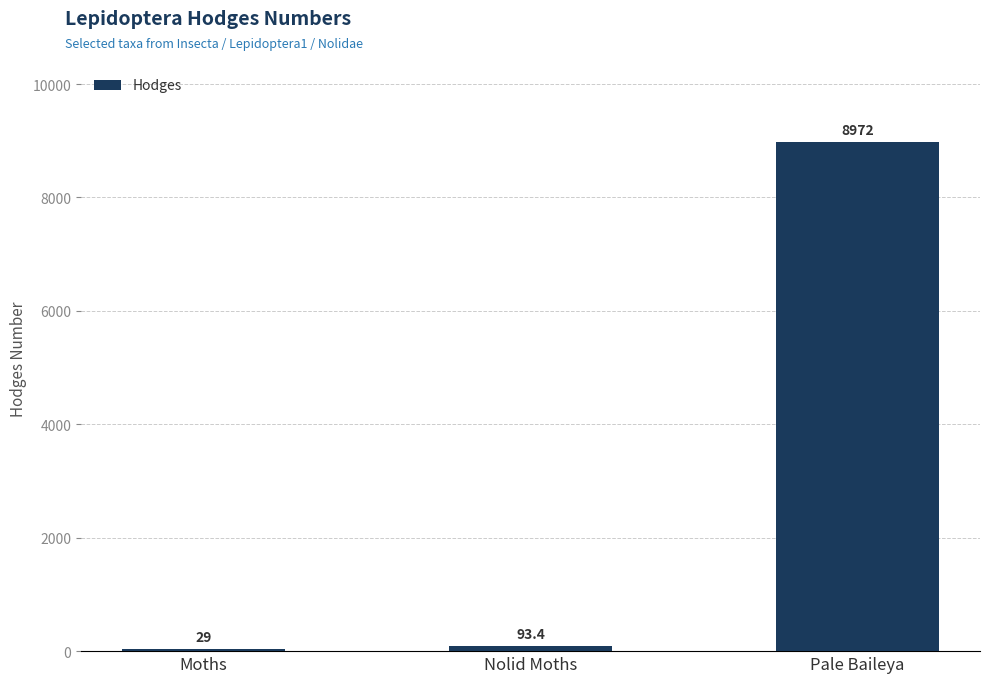

Count the number of data series in this chart.

1